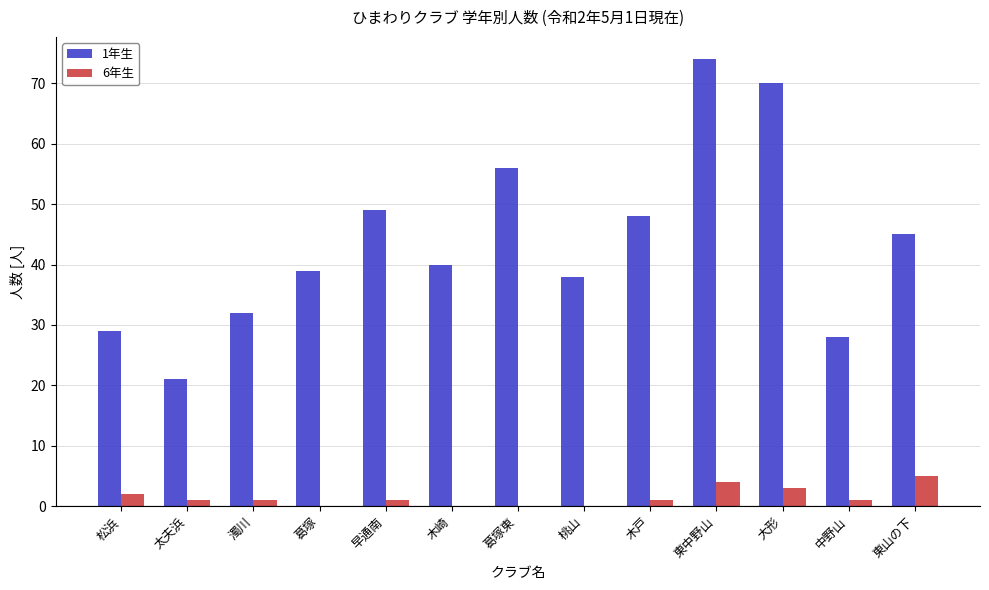

What is the sum of the 6年生 values at 木戸 and 松浜?

3